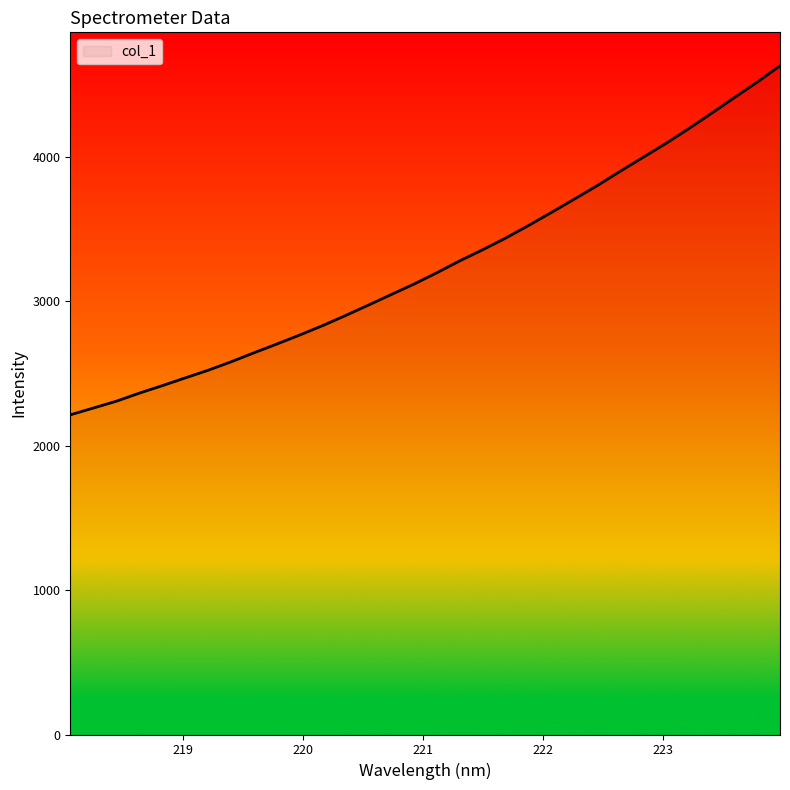

Reading left to right, what are all the values shown in this chart?

2212.3	2259.1	2306.0	2361.9	2413.5	2467.1	2520.0	2578.3	2640.8	2701.6	2764.0	2829.0	2898.7	2971.0	3044.2	3117.1	3195.5	3278.1	3354.5	3435.1	3522.2	3612.4	3704.6	3797.7	3896.8	3993.1	4089.7	4192.0	4298.7	4407.3	4514.5	4628.2